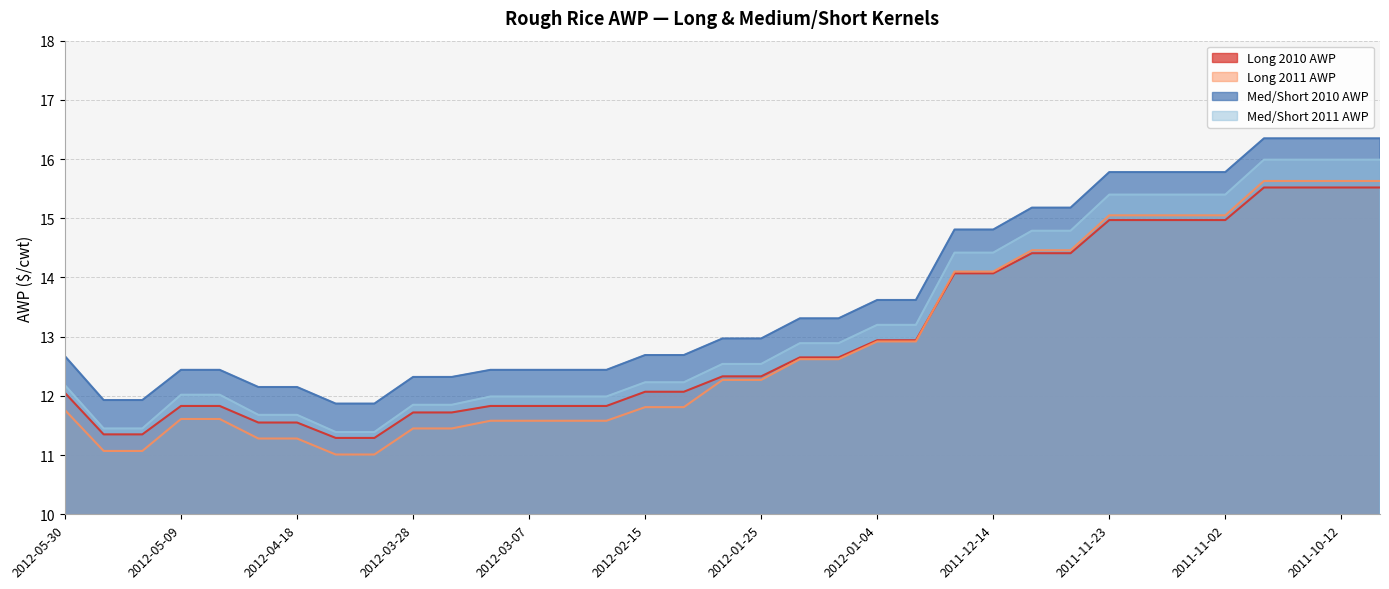

Where does the Long 2010 AWP series first go above 12?

2012-05-30